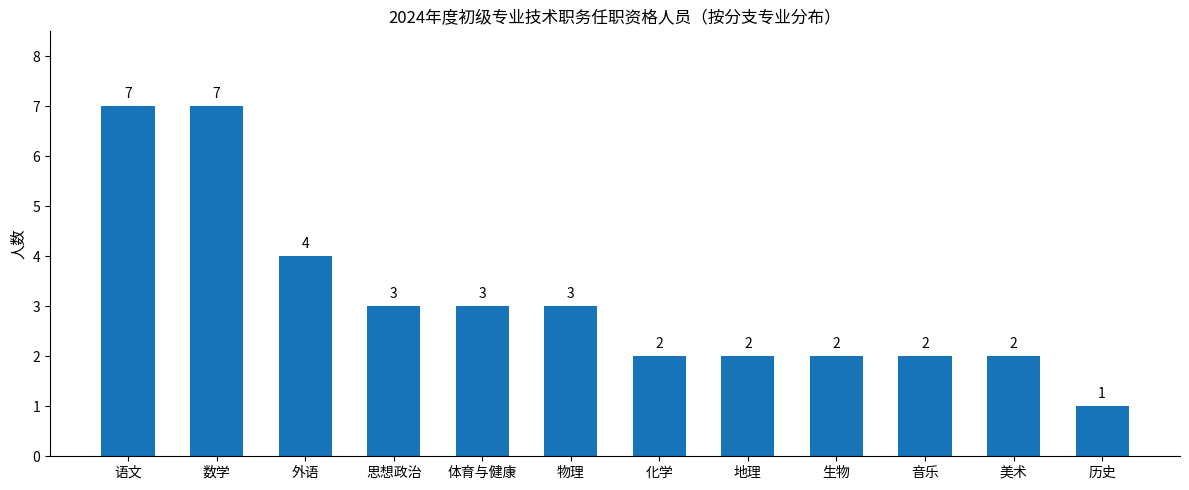

Approximately how many times larger is the value at 外语 compared to 语文?

0.6